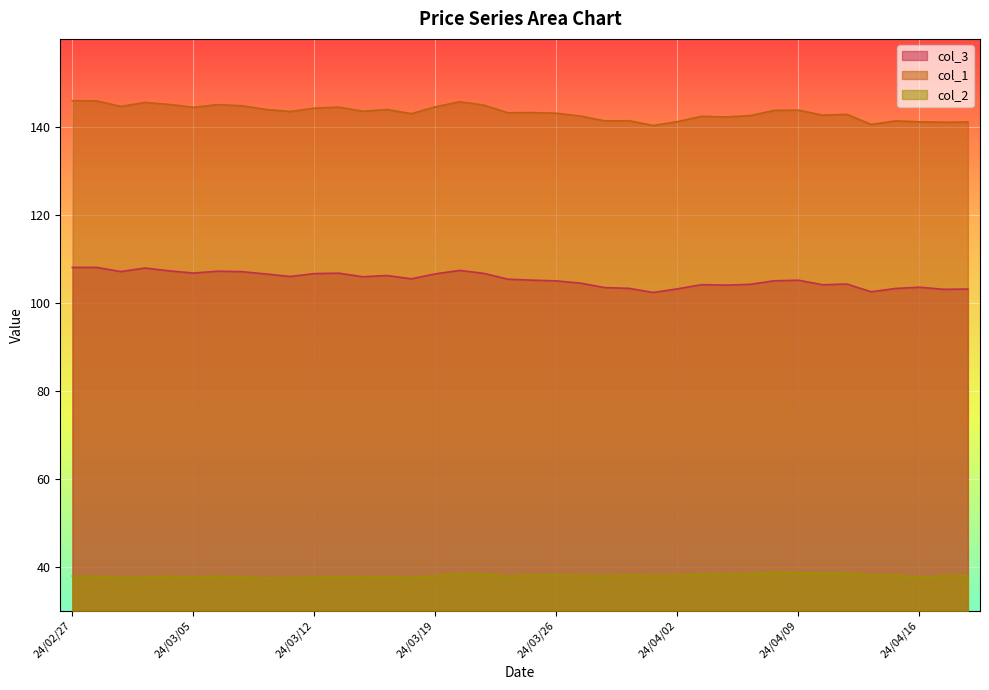

At which category does col_3 reach its first local valley?

24/02/29